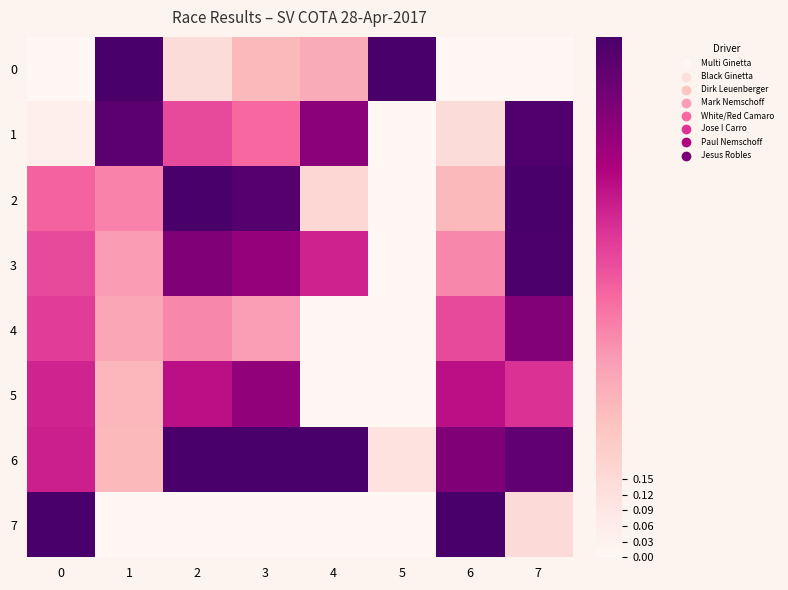

What is the total value across all series at 0?

4.1